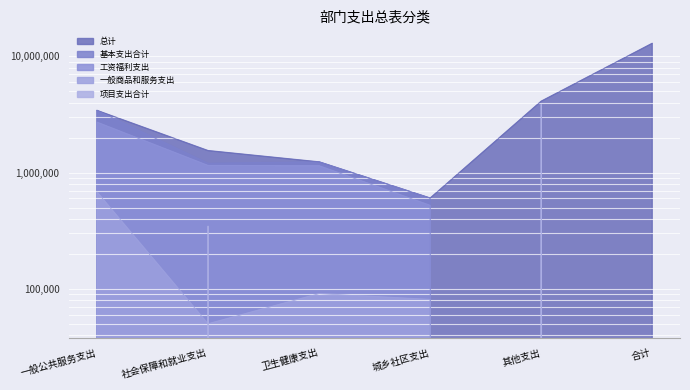

How many interior local peaks does the 项目支出合计 series have?

2